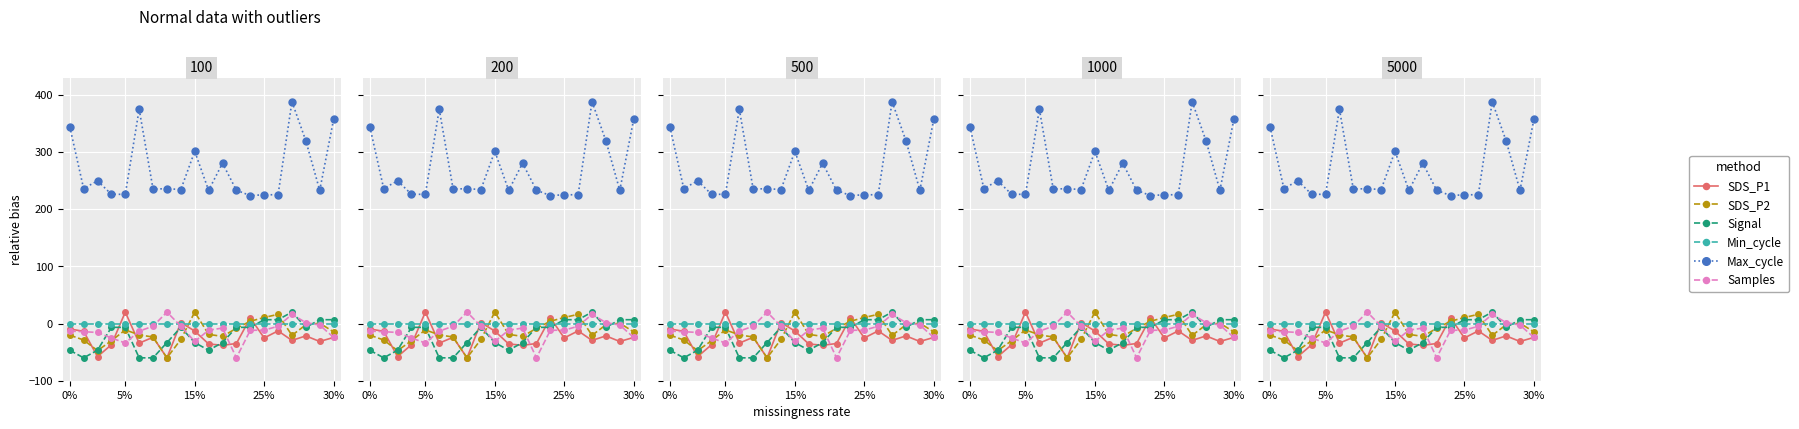

Rank the series by their maximum value, from lowest to highest.

Min_cycle, SDS_P1, SDS_P2, Signal, Samples, Max_cycle